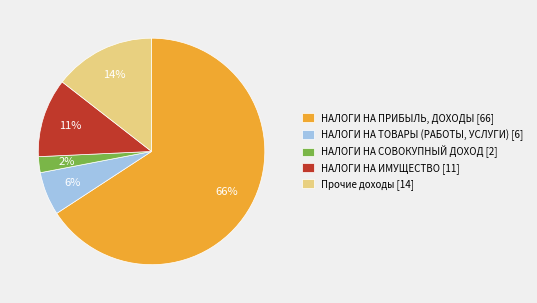

Rank the categories by value from lowest to highest.

НАЛОГИ НА СОВОКУПНЫЙ ДОХОД, НАЛОГИ НА ТОВАРЫ (РАБОТЫ, УСЛУГИ), НАЛОГИ НА ИМУЩЕСТВО, Прочие доходы, НАЛОГИ НА ПРИБЫЛЬ, ДОХОДЫ